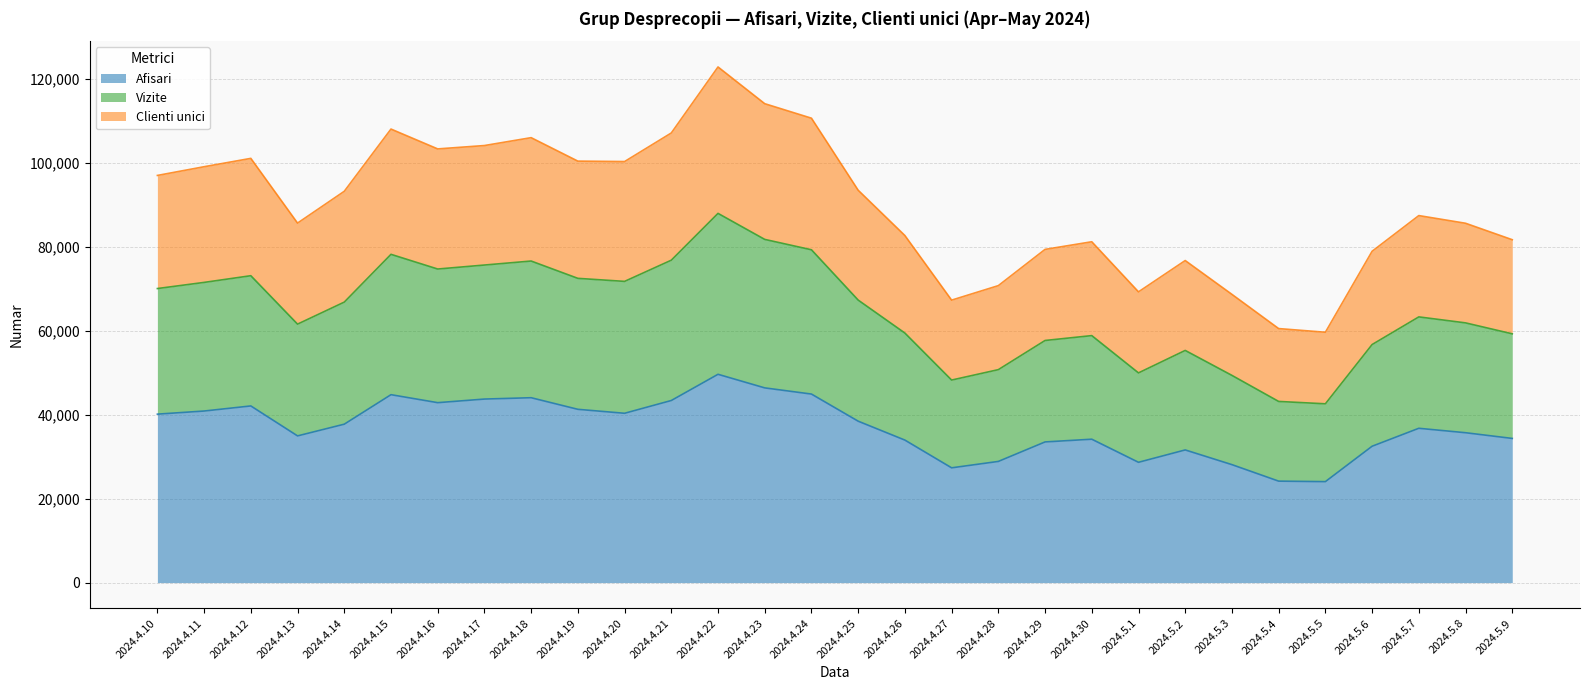

The Afisari series shows 73891 at 2024.4.15. True or false?

False